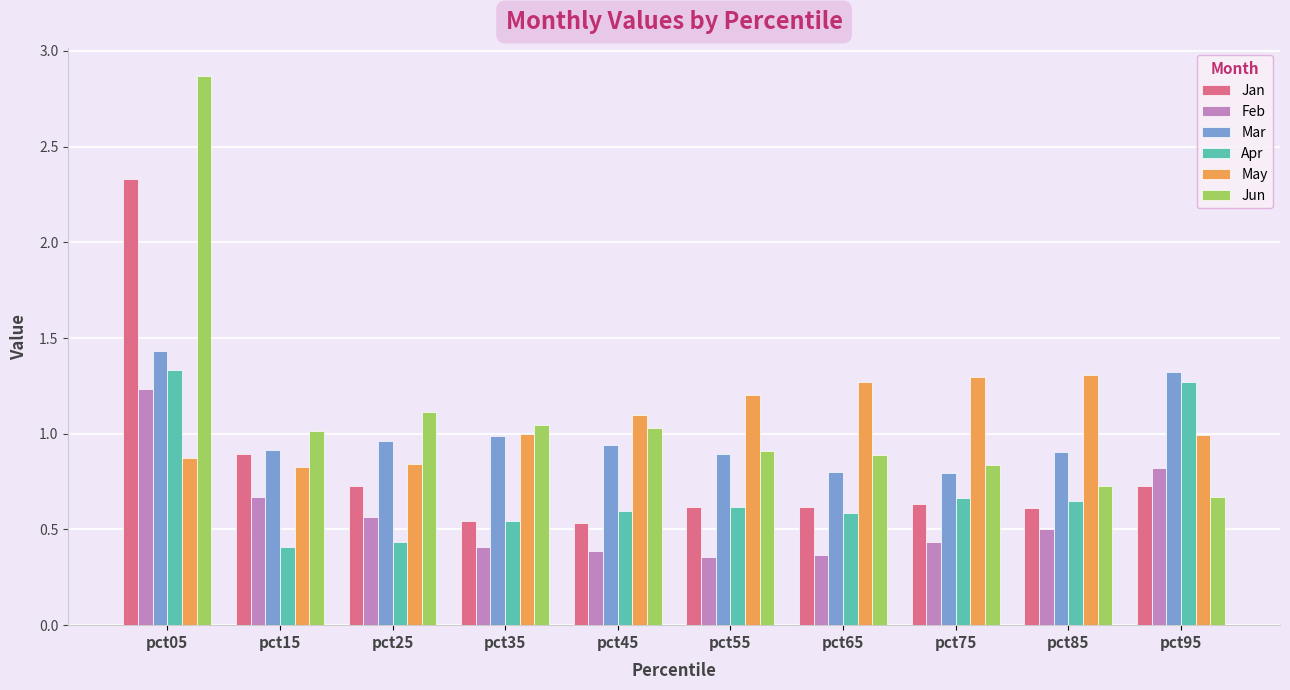

Which series has the largest range (max minus min)?

Jun